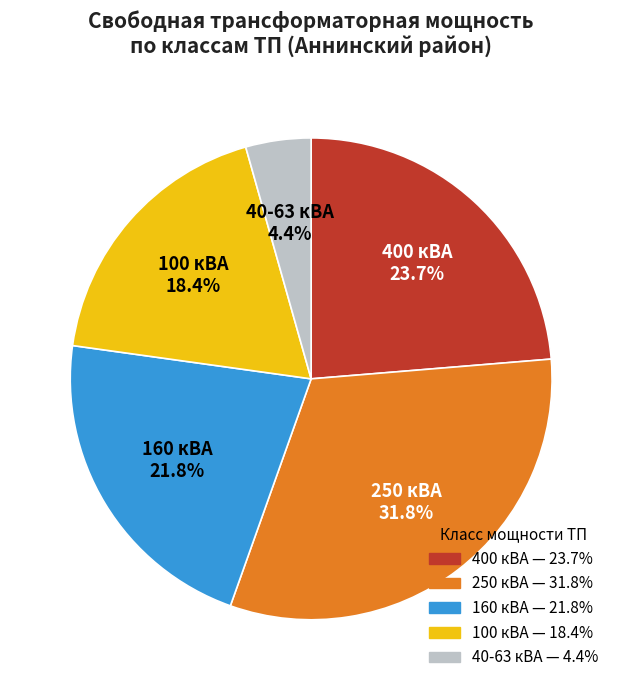

To the nearest percent, what is the difference between the largest and smallest slice percentages?

27%